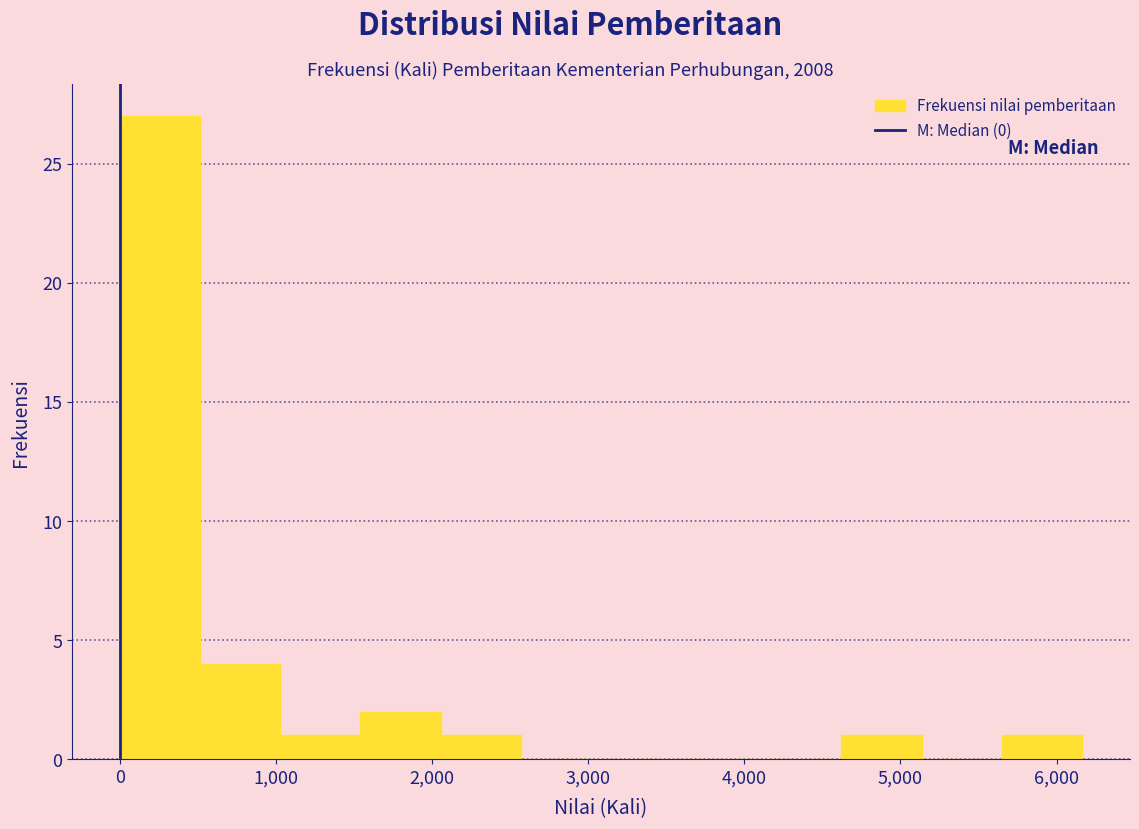

How tall is the bar that spans 5600 to 6200 on the x-axis? Neither the bar edges nor the heights are printed on the chart, so give them approximately, as read against the axes.

1